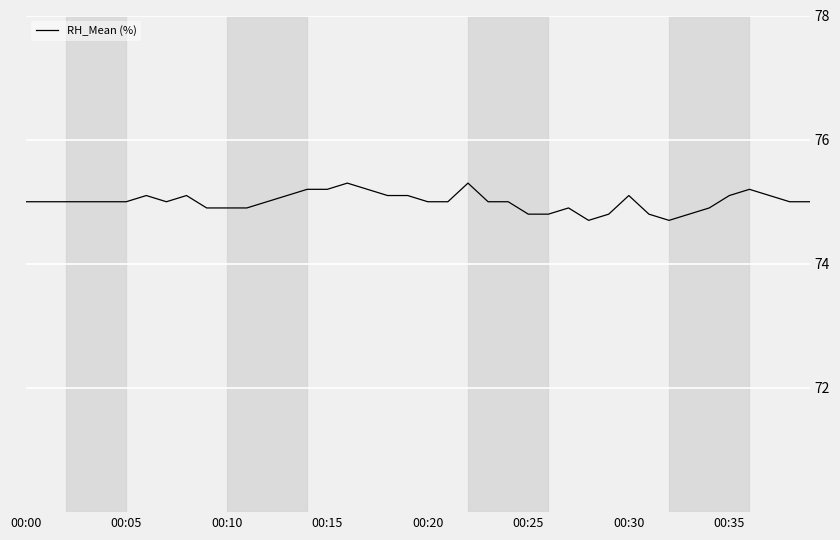

True or false: there are more than 1 points higher than both neighbors.

True